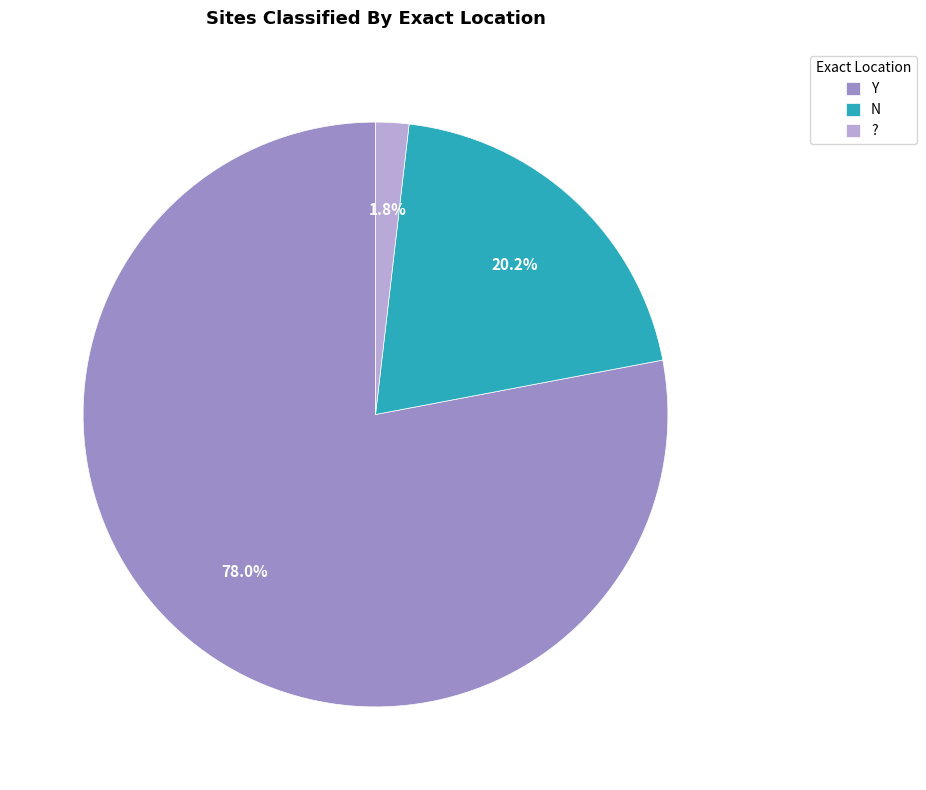

True or false: ? accounts for 11% of the total.

False